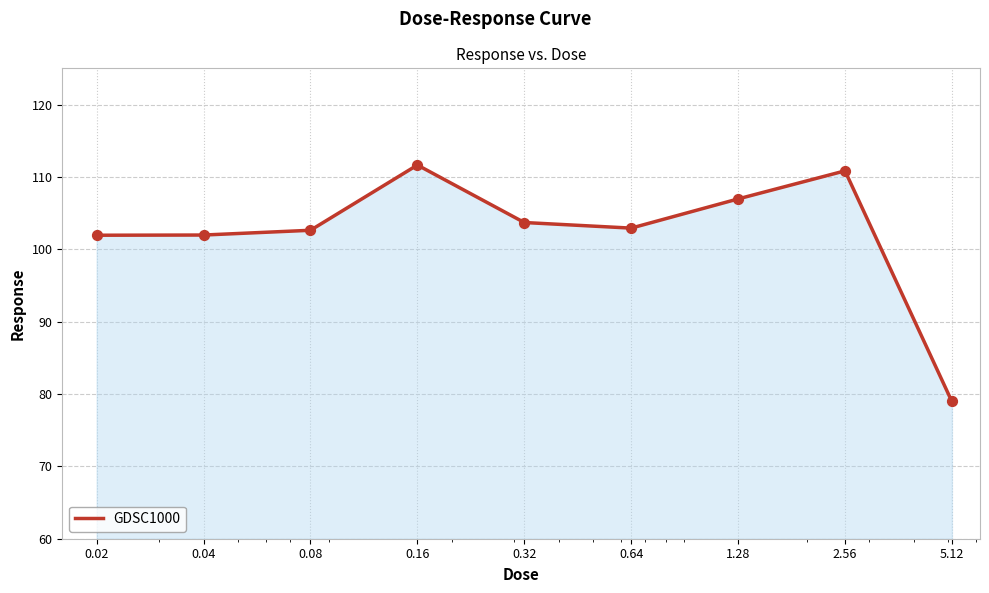

What is the difference between the maximum and minimum values?

32.7